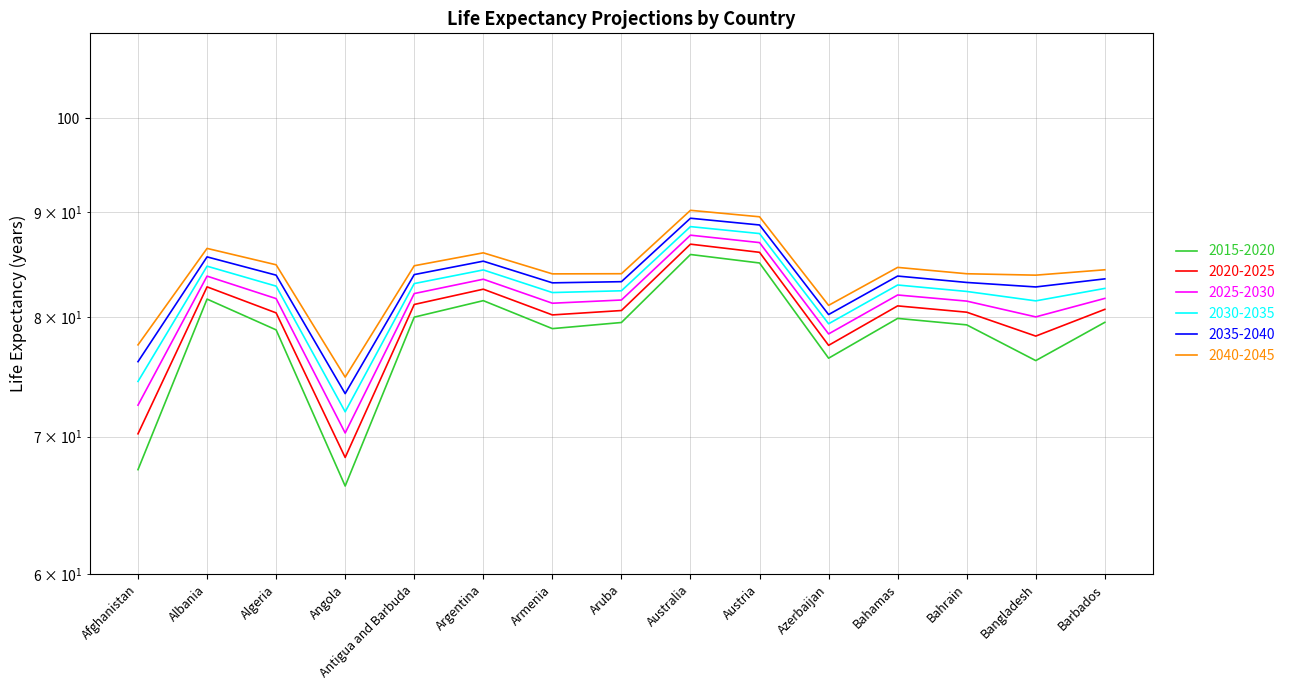

How many categories are shown in the chart?

15